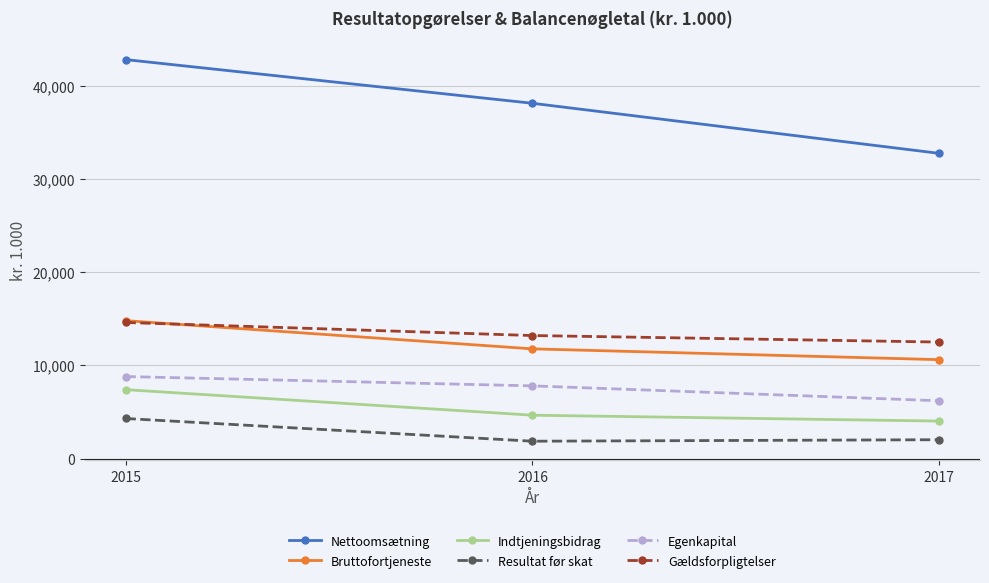

Is the value of Nettoomsætning at 2017 greater than the value of Bruttofortjeneste at 2016?

Yes